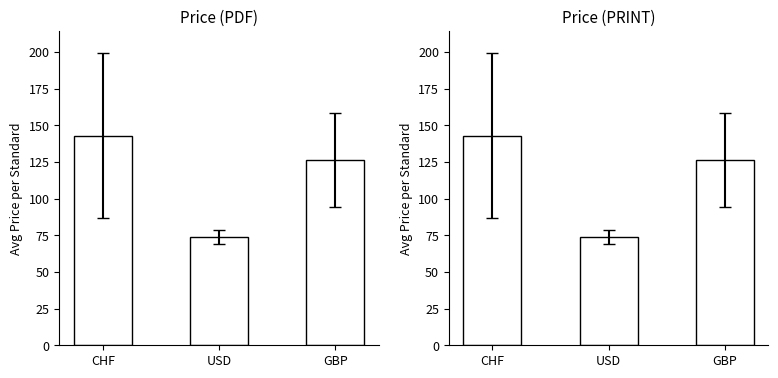

Rank the series by their maximum value, from lowest to highest.

Price (PDF), Price (PRINT)